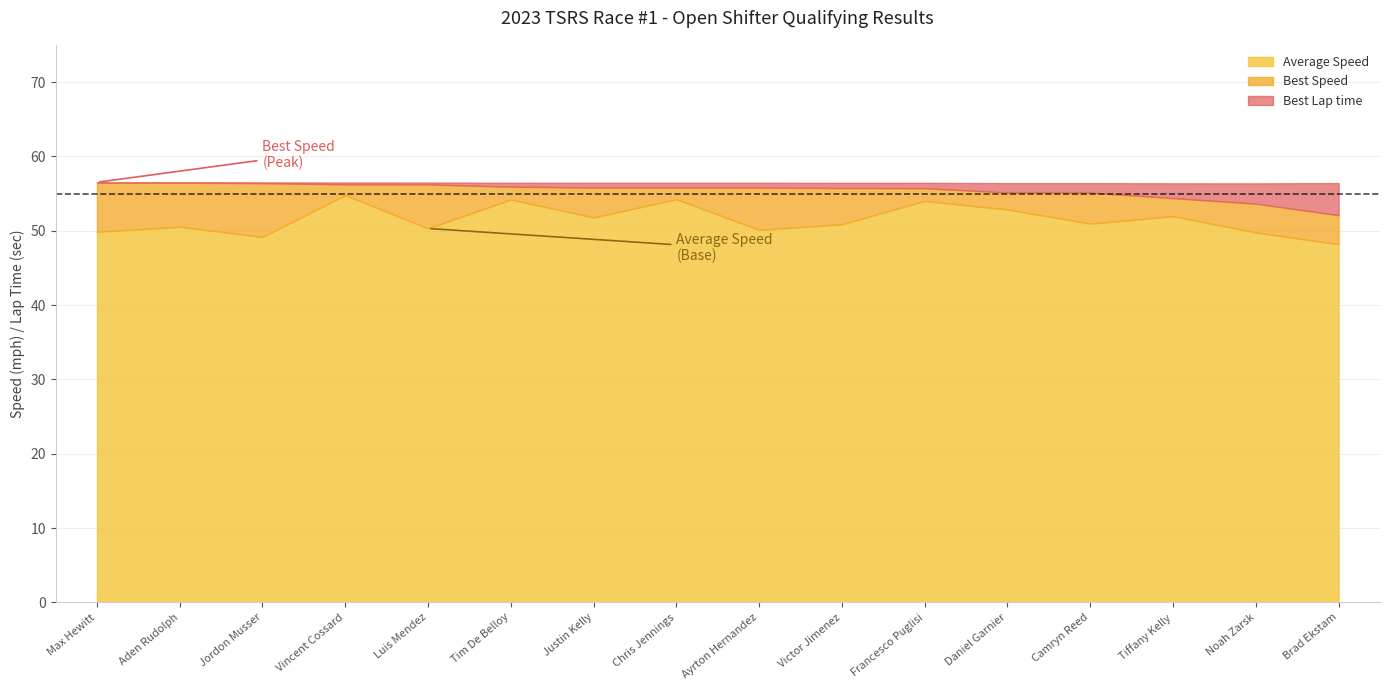

The value of Average Speed at Chris Jennings is 86.1. True or false?

False